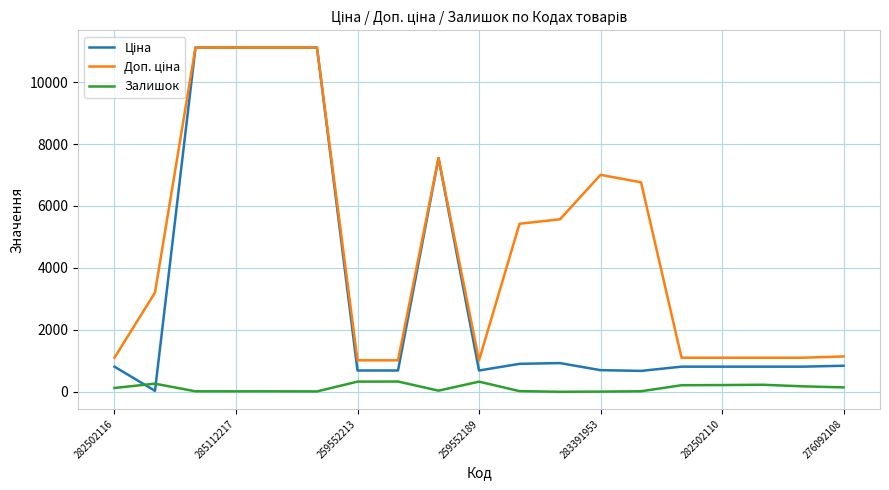

True or false: Залишок has more than 0 interior local peaks.

True